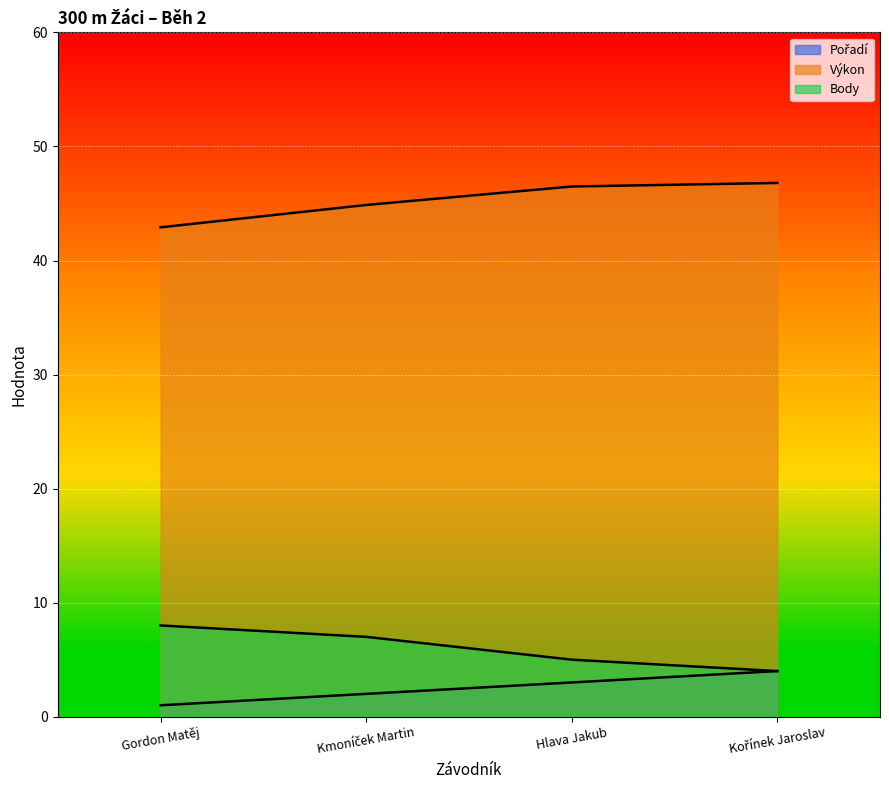

What is the value of the Výkon point at the 3rd from the left?

46.5